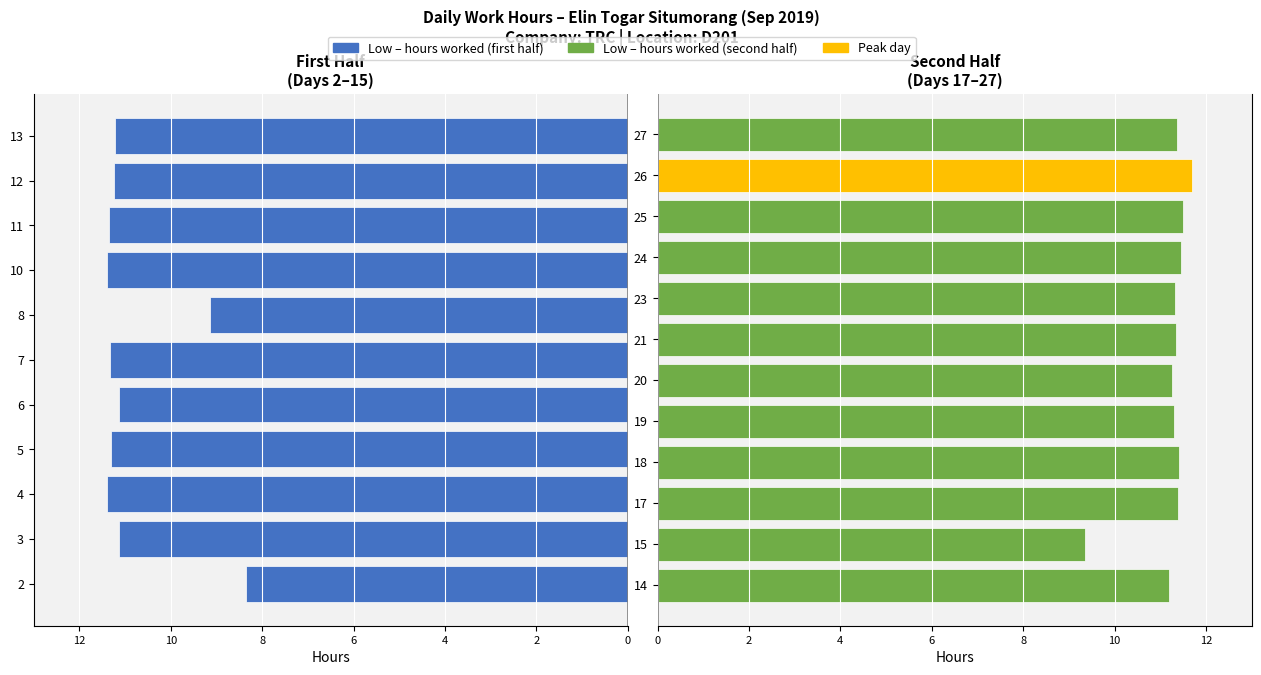

What is the average value?

11.2